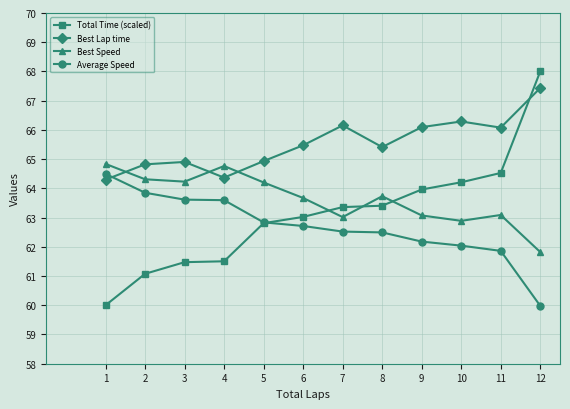

After their last crossing, which series has the higher values: Best Lap time or Average Speed?

Best Lap time